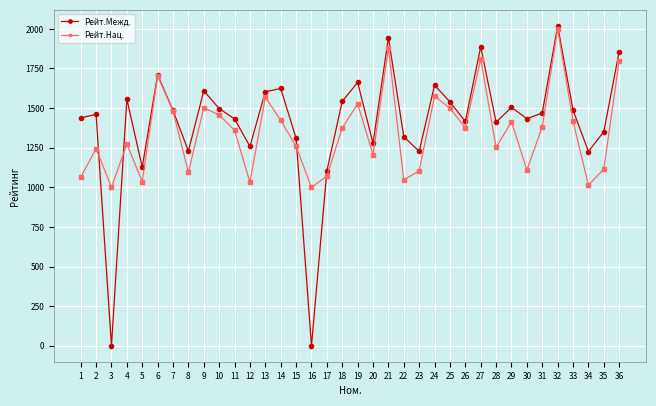

At which category is the sum across all series the highest?

32